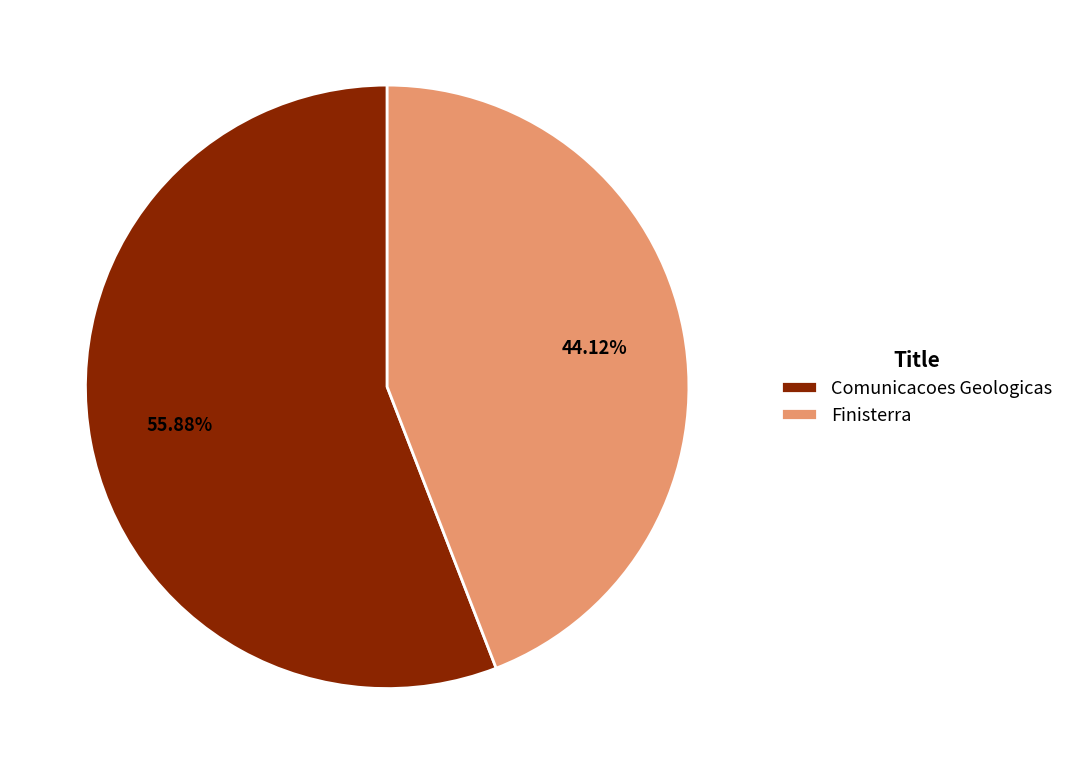

Rank the categories by value from lowest to highest.

Finisterra, Comunicacoes Geologicas